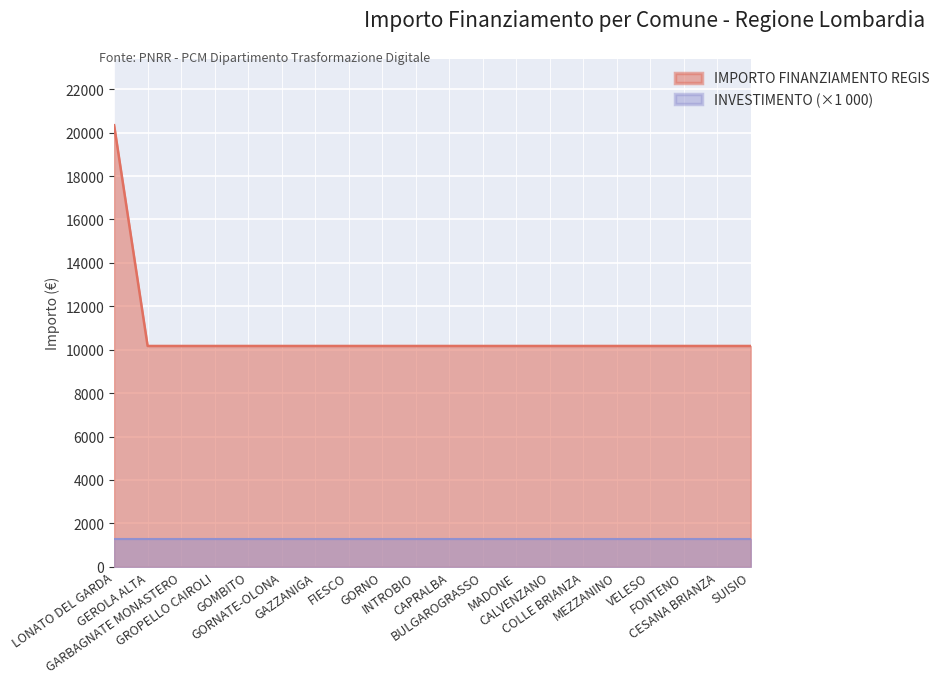

Rank the categories by value from lowest to highest.

GEROLA ALTA, GARBAGNATE MONASTERO, GROPELLO CAIROLI, GOMBITO, GORNATE-OLONA, GAZZANIGA, FIESCO, GORNO, INTROBIO, CAPRALBA, BULGAROGRASSO, MADONE, CALVENZANO, COLLE BRIANZA, MEZZANINO, VELESO, FONTENO, CESANA BRIANZA, SUISIO, LONATO DEL GARDA